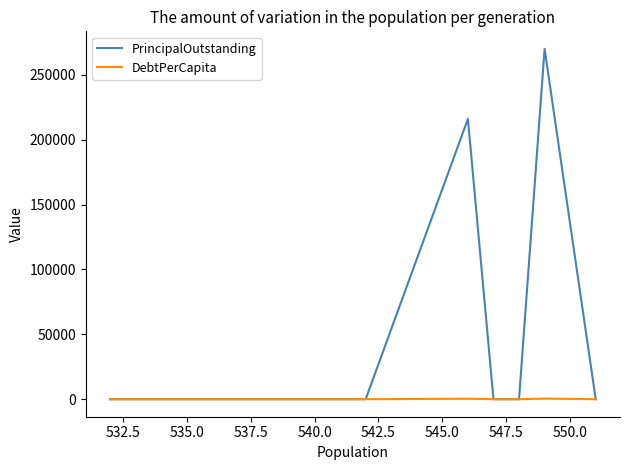

How many lines are shown in the chart?

2